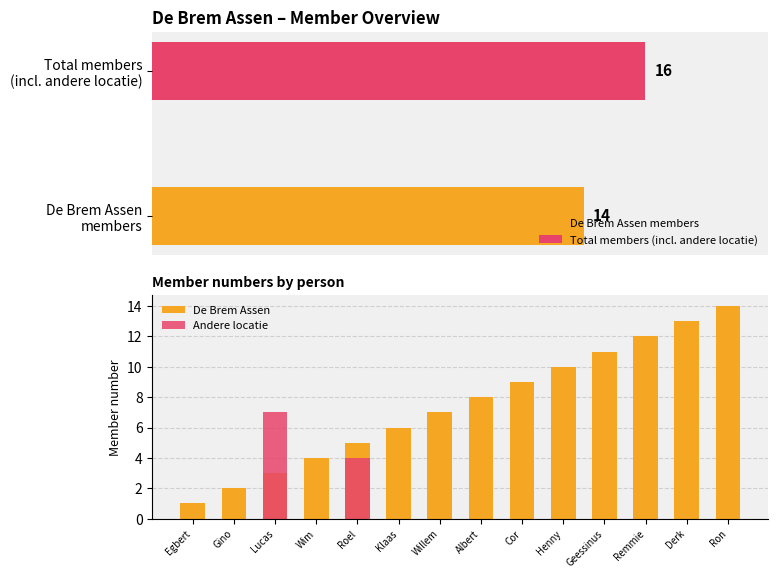

Which label corresponds to the smallest value in the chart?

Egbert